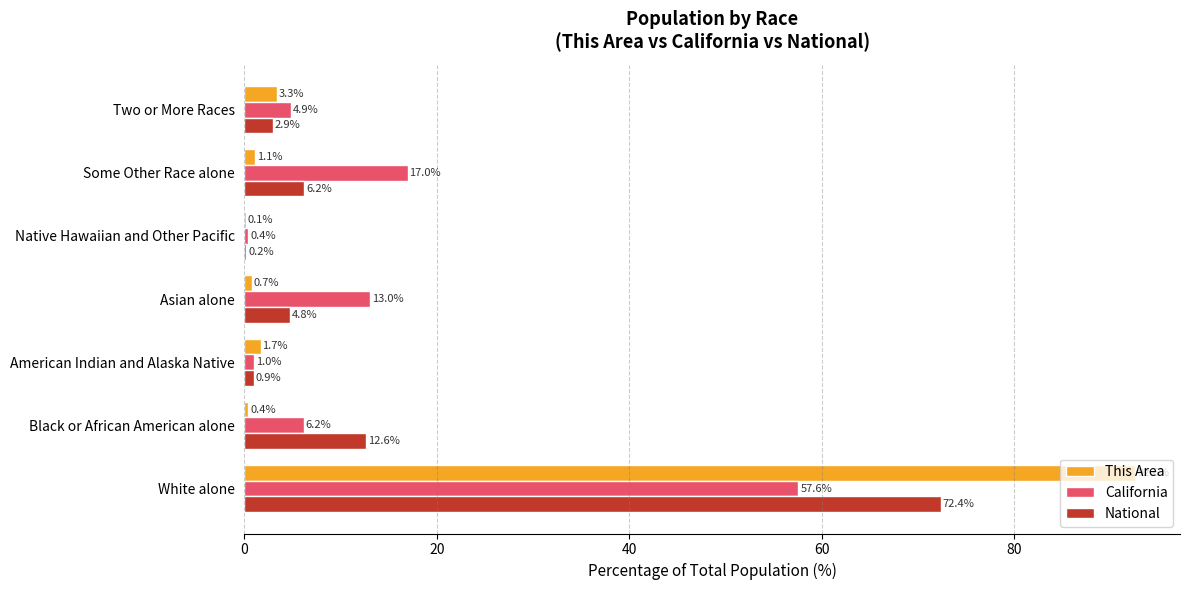

What is the highest value of the This Area series?

92.6